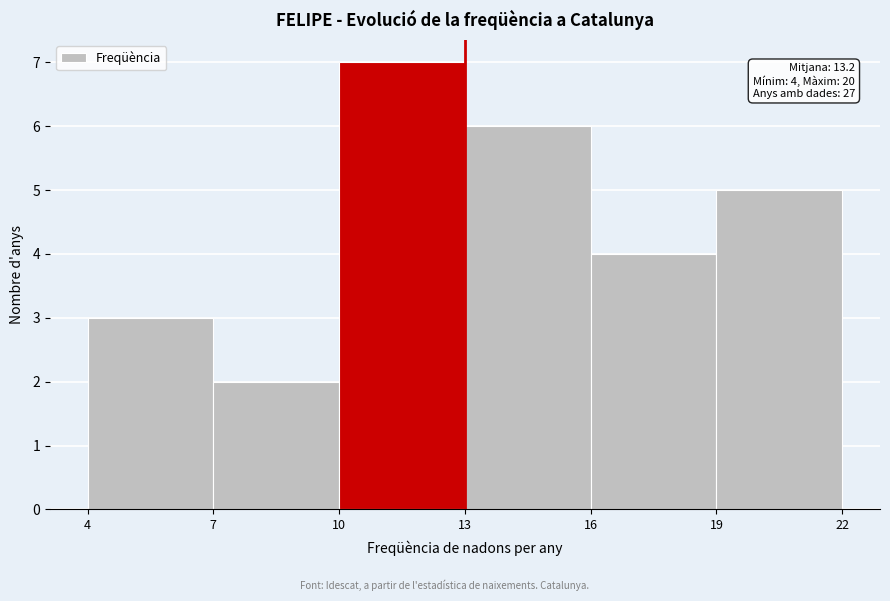

Over which range of the x-axis is the bar tallest?

10 to 13